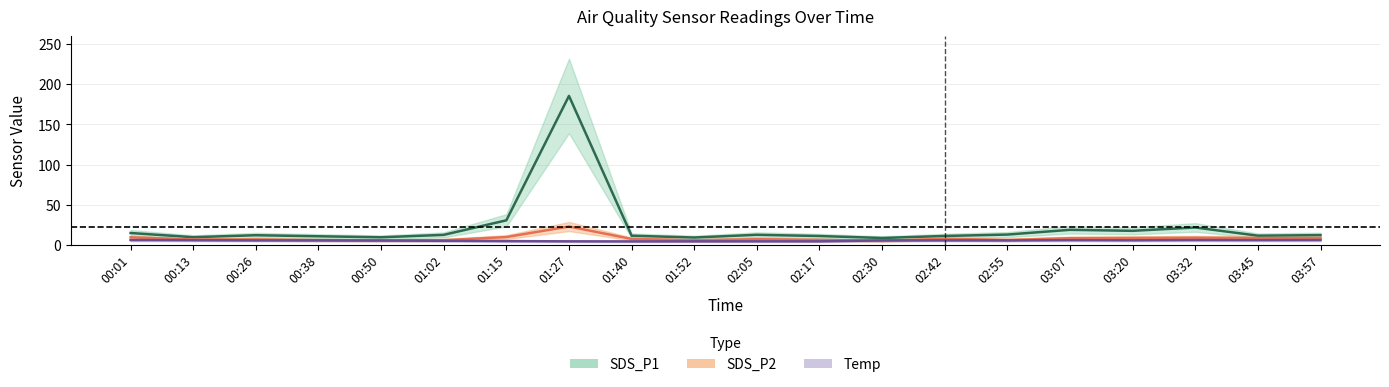

Is the value of Temp at 02:42 greater than the value of SDS_P1 at 03:45?

No